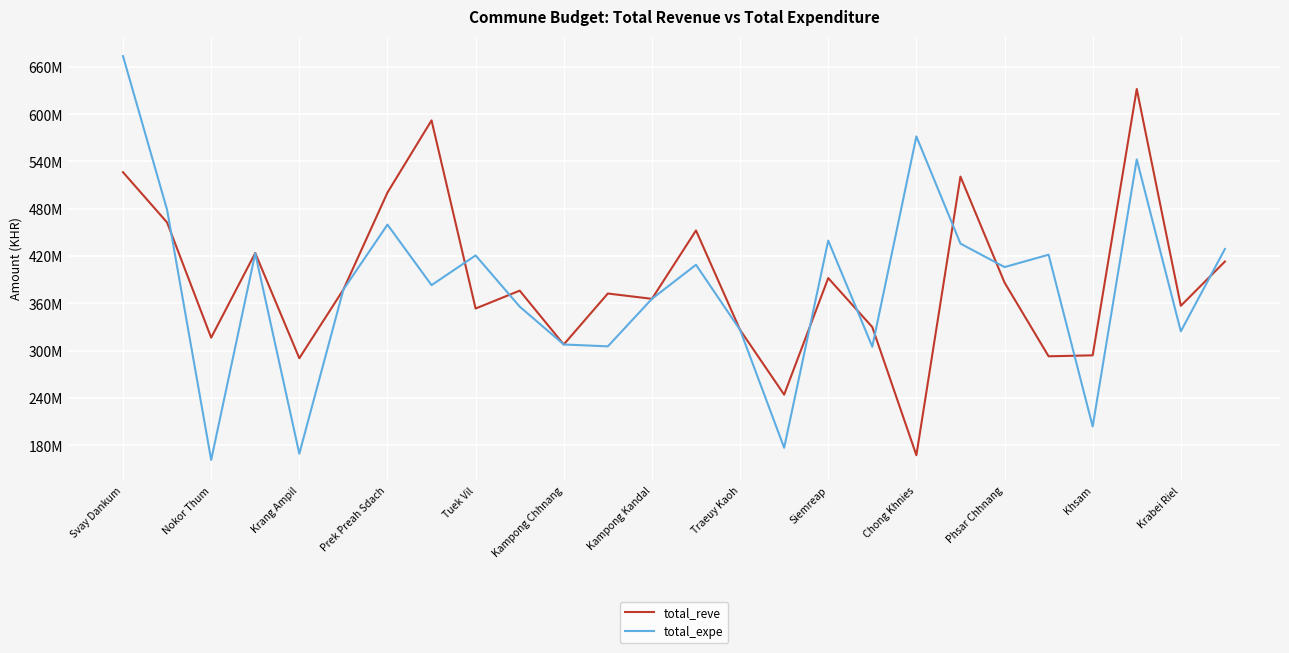

Is this an area chart (filled region under the line)?

No